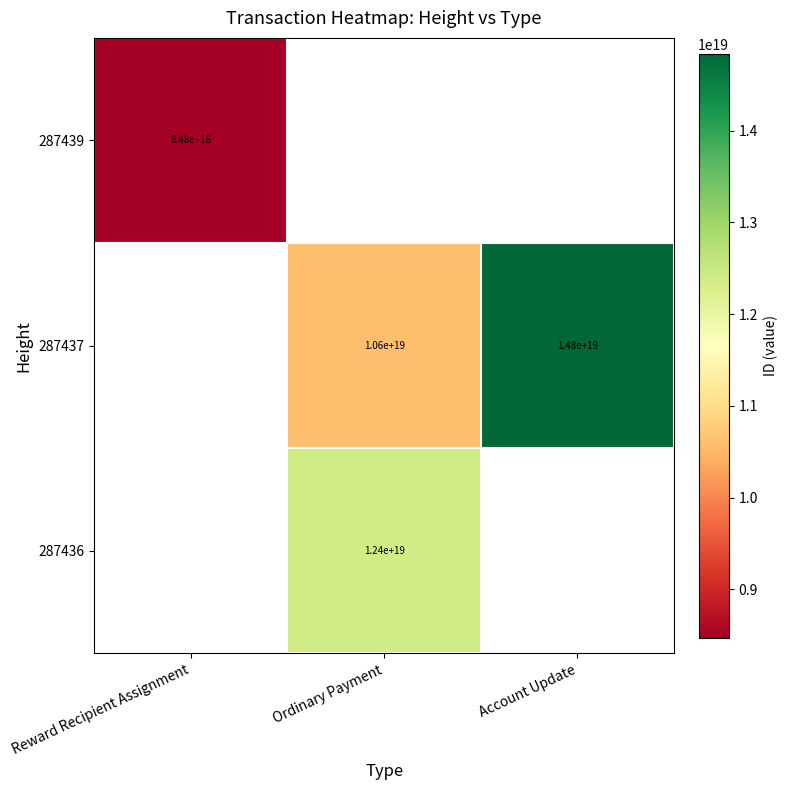

How many data points does each series have?

3